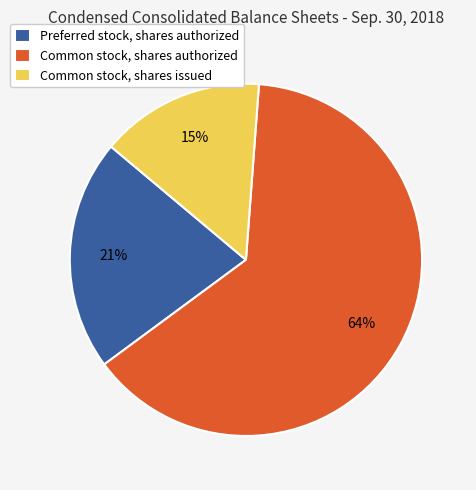

Is it true that Preferred stock, shares authorized is 21% of the pie?

True